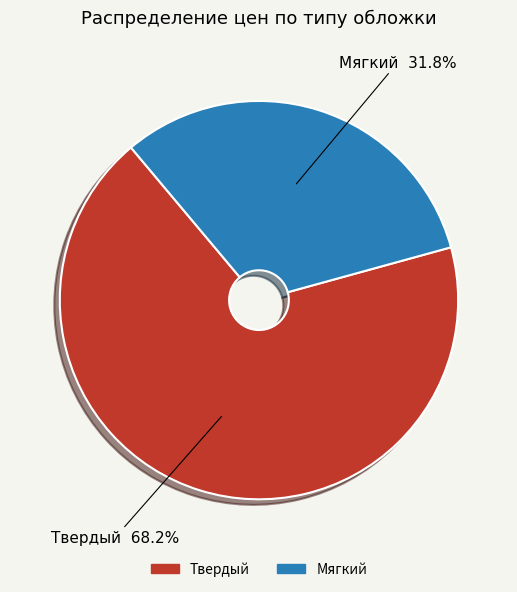

Does any single category account for the majority?

Yes